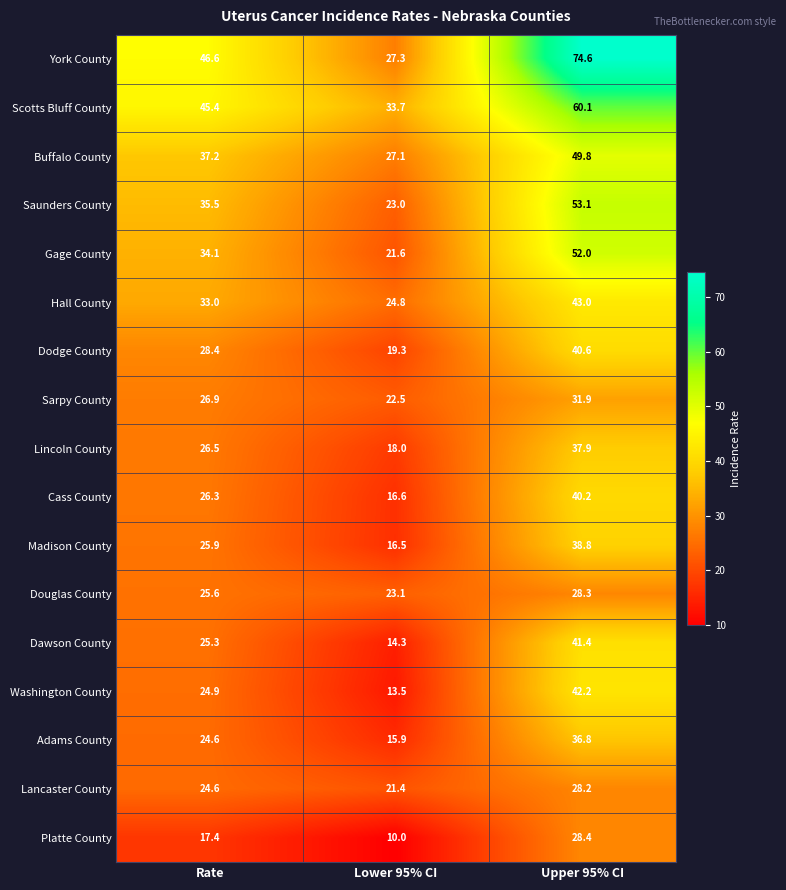

What is the approximate value of Hall County at Upper 95% CI?

43.0